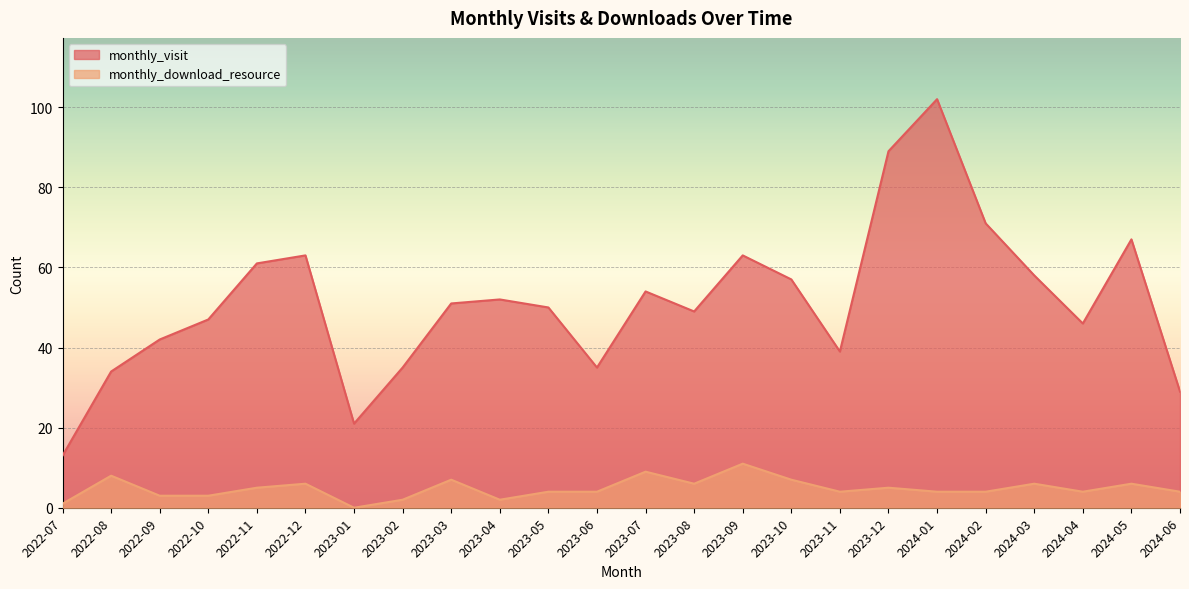

What is the spread (max minus min) of values at 2023-10?

50